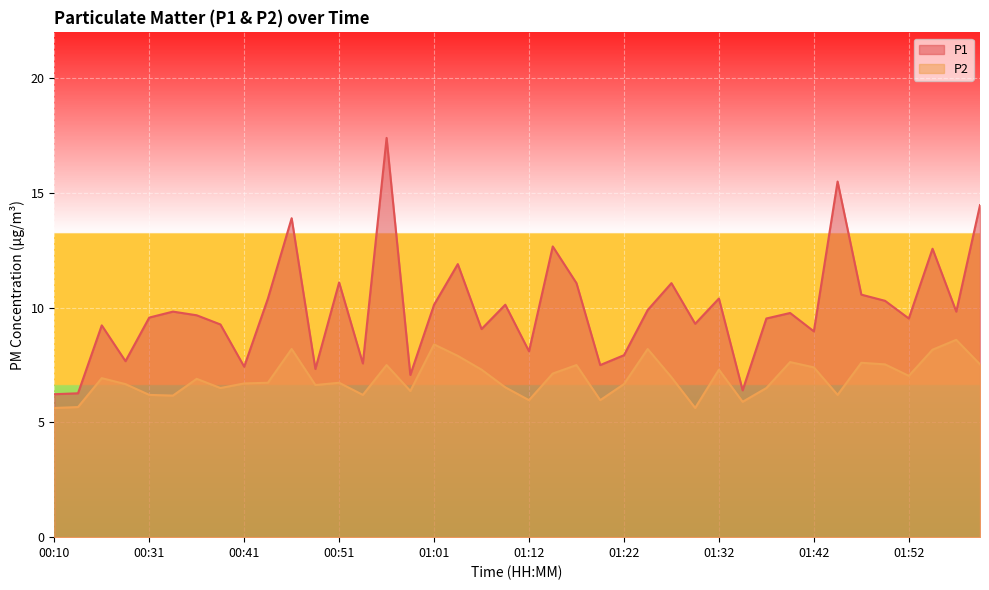

What is the total value across all series at 01:12?

14.1